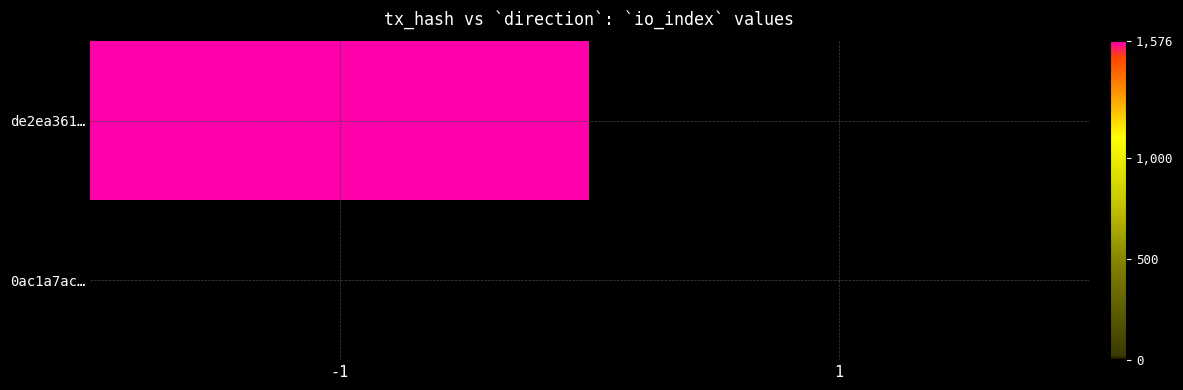

Reading right to left, extract all data points from this chart.

de2ea3612a8895e694eee2b5c278123175e0511: 1576	-1
0ac1a7acb21fc2e936e44aa89a3c7dfe9beb50b: 0	1